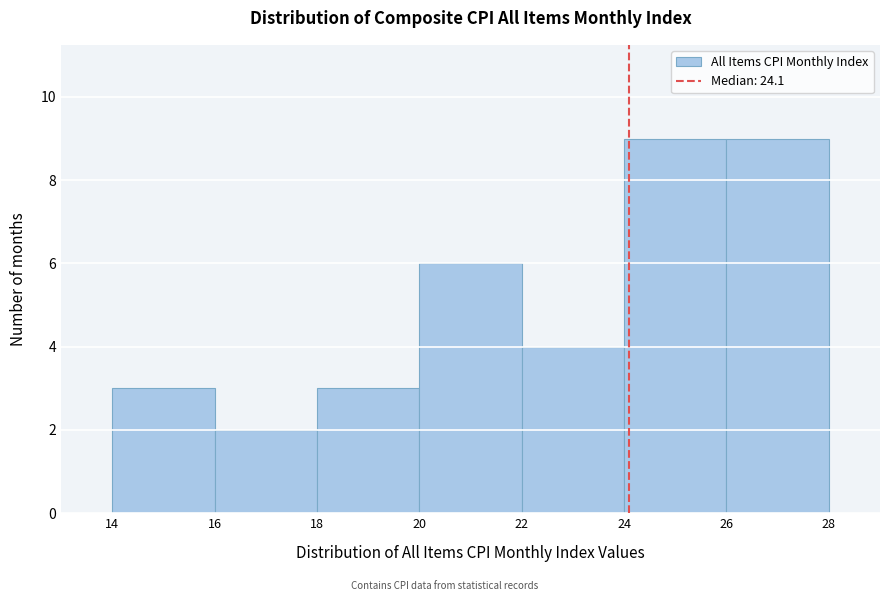

Reading left to right, transcribe this chart: for each bar, give the range it covers on the x-axis and its height. The values are not printed on the chart, so give them approximately, as read against the axis.

14 to 16: 3
16 to 18: 2
18 to 20: 3
20 to 22: 6
22 to 24: 4
24 to 26: 9
26 to 28: 9